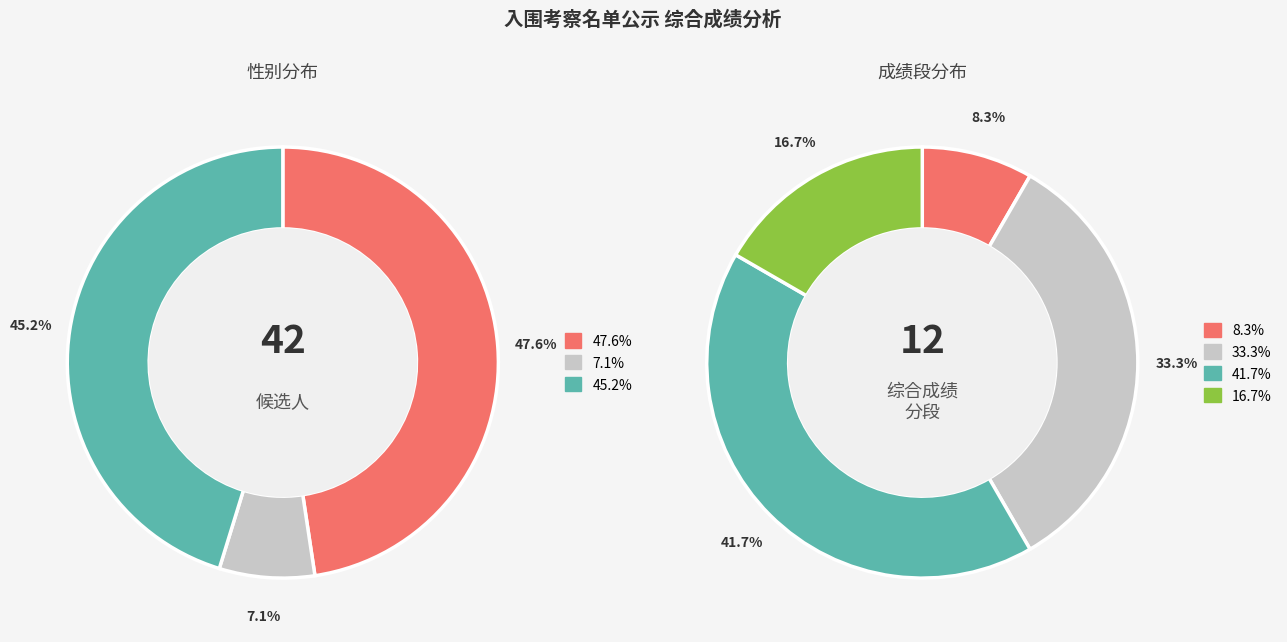

Is it true that 肖艾 is 21% of the pie?

False